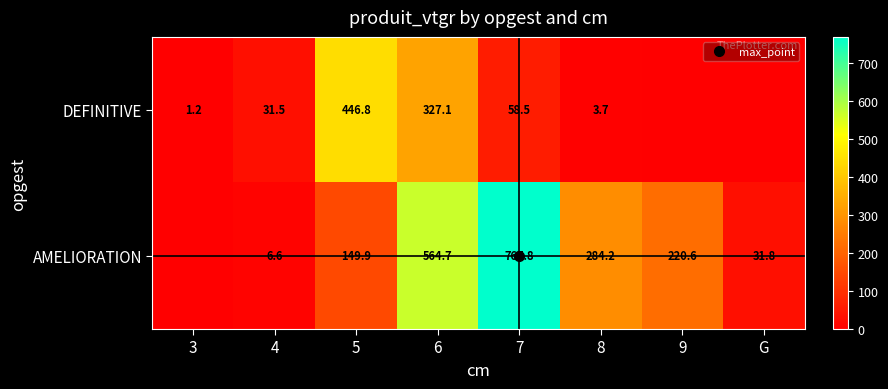

At which category is the sum across all series the highest?

6